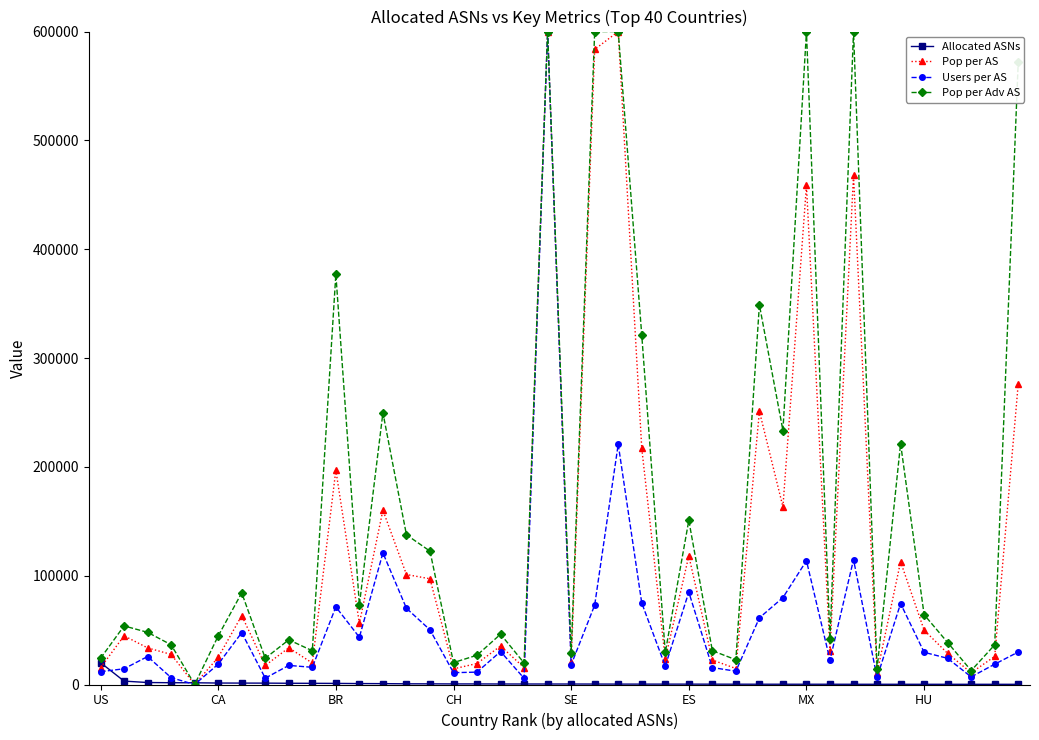

At how many categories does at least one series exceed 561186?

6